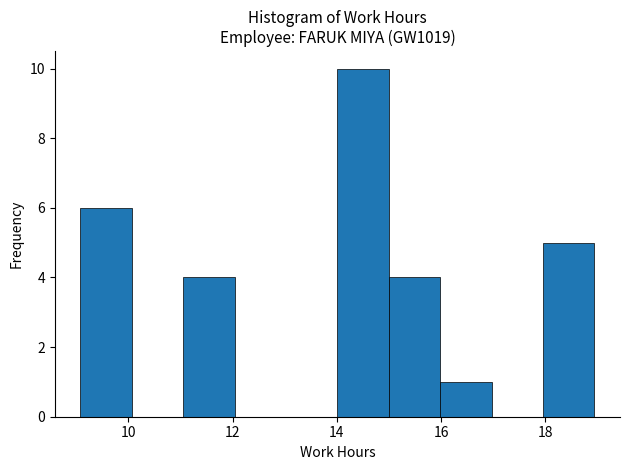

Over which range of the x-axis is the bar tallest?

14 to 15